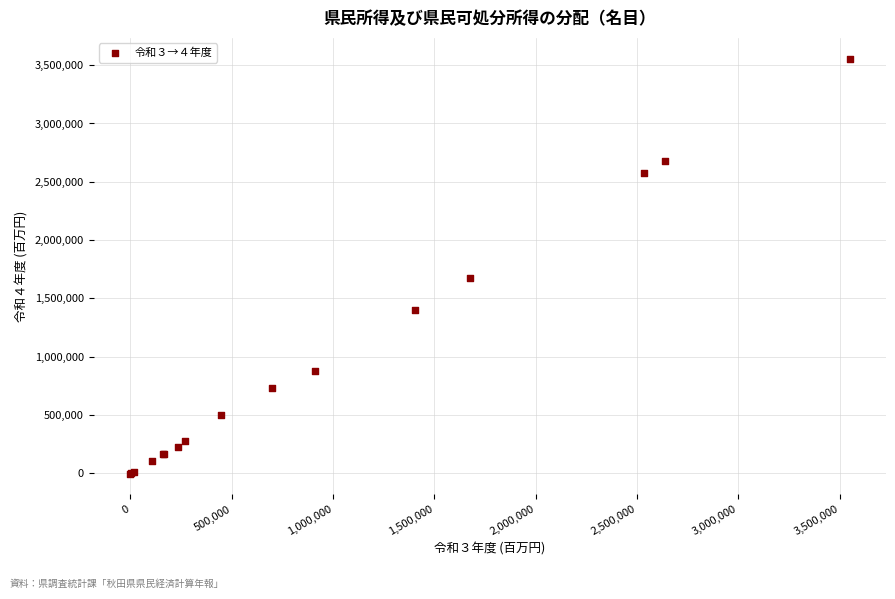

What Y value in the scatter plot is closest to 1776474?

1678690